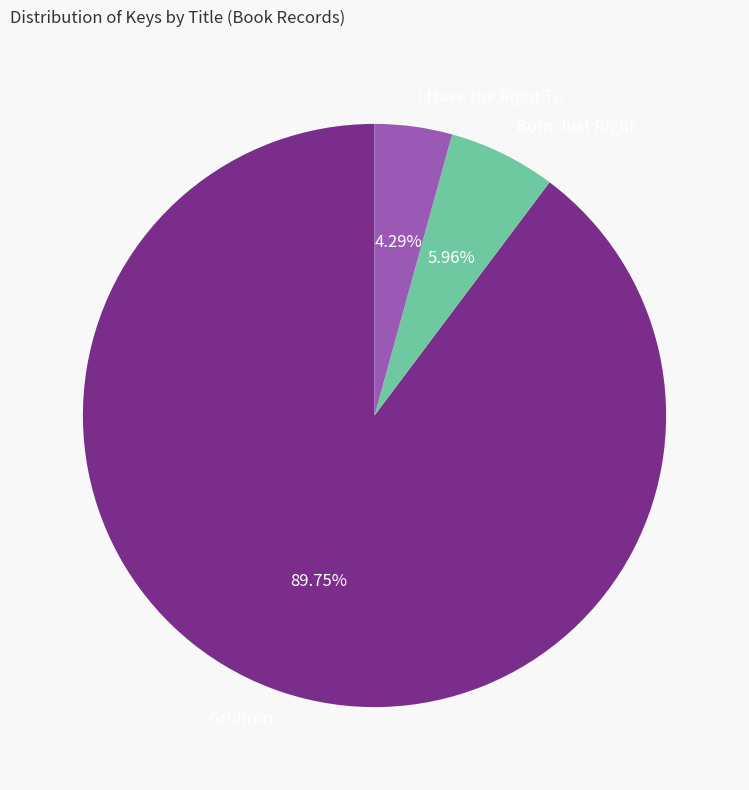

How many segments does this pie chart have?

3